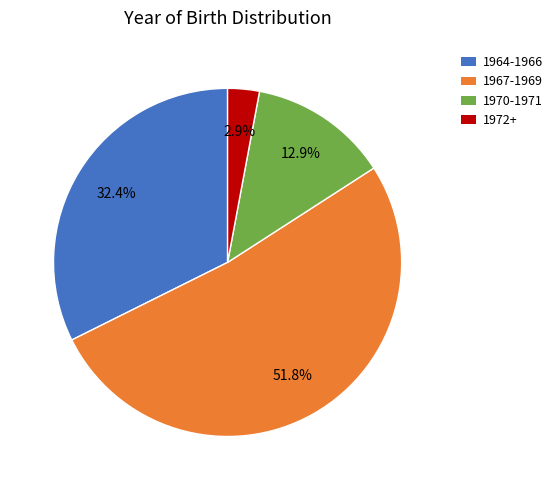

Does any single category account for the majority?

Yes